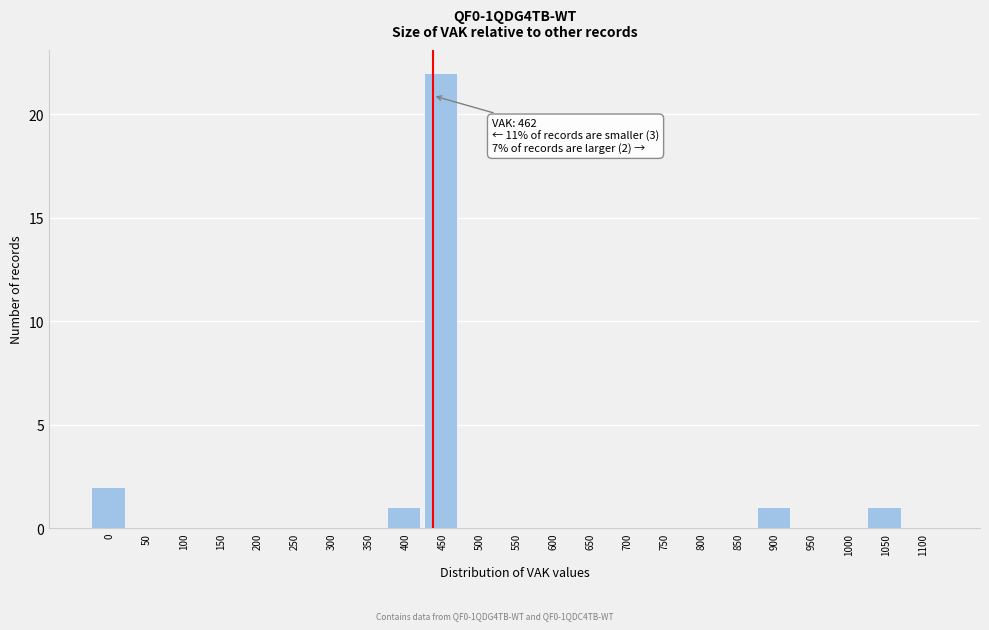

Reading left to right, what are all the values shown in this chart?

0=2	50=0	100=0	150=0	200=0	250=0	300=0	350=0	400=1	450=22	500=0	550=0	600=0	650=0	700=0	750=0	800=0	850=0	900=1	950=0	1000=0	1050=1	1100=0